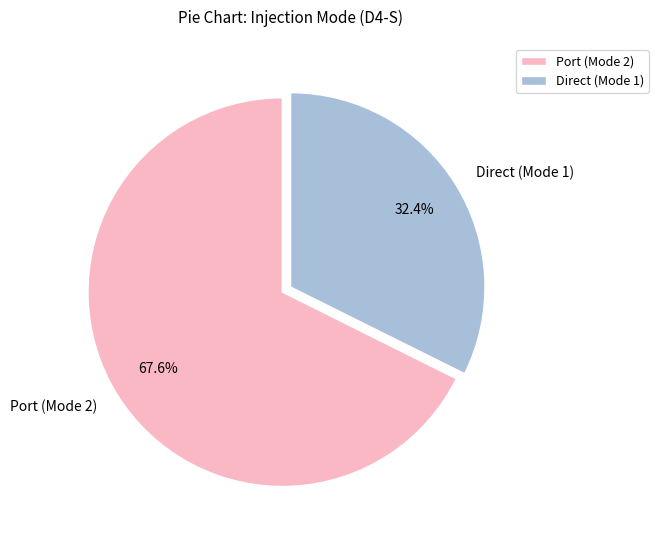

Is there any slice that represents more than half of the pie?

Yes